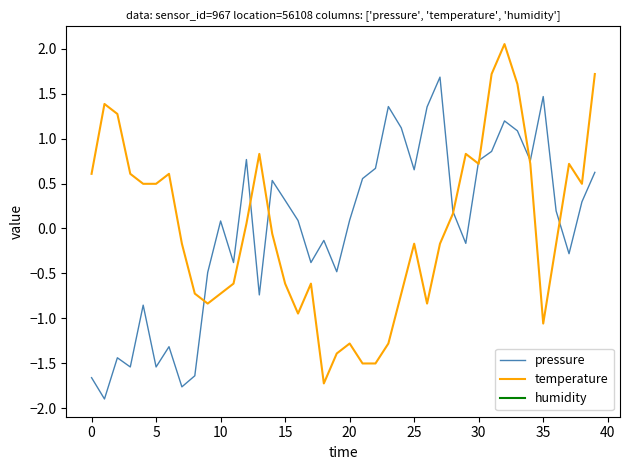

What is the label of the 22nd point from the left?

21